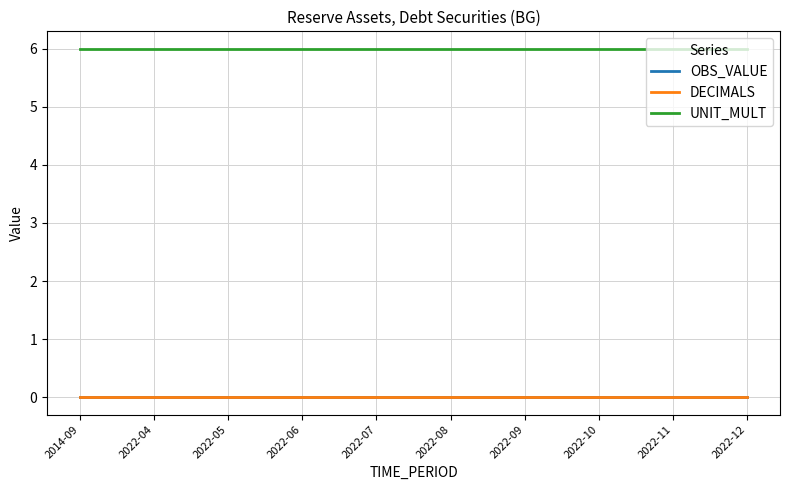

Between 2022-08 and 2022-12, which series saw the biggest shift?

OBS_VALUE